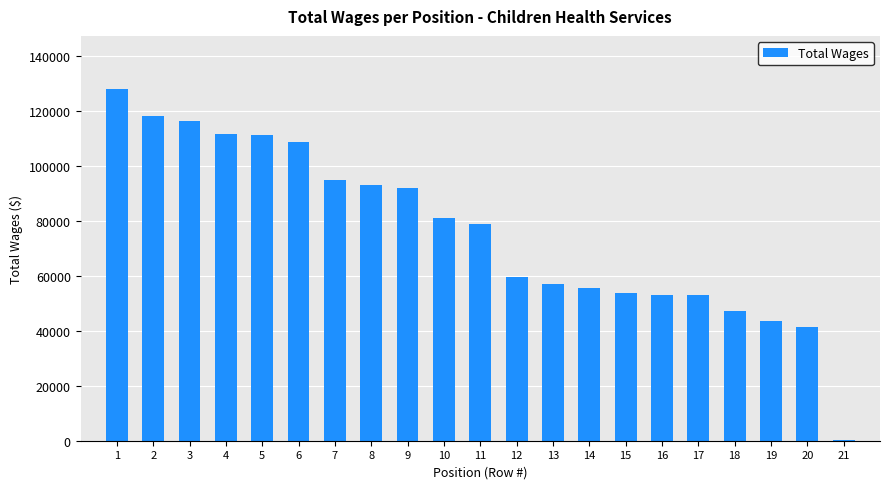

Approximately how many times larger is the value at 14 compared to 6?

0.5